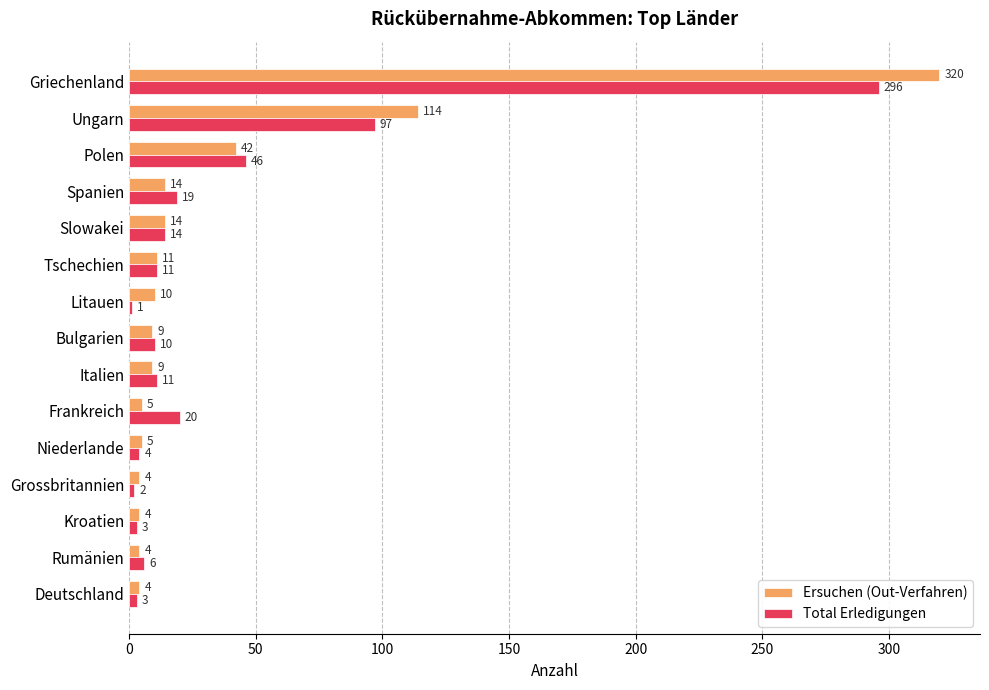

Which series changed the most between Ungarn and Spanien?

Ersuchen (Out-Verfahren)